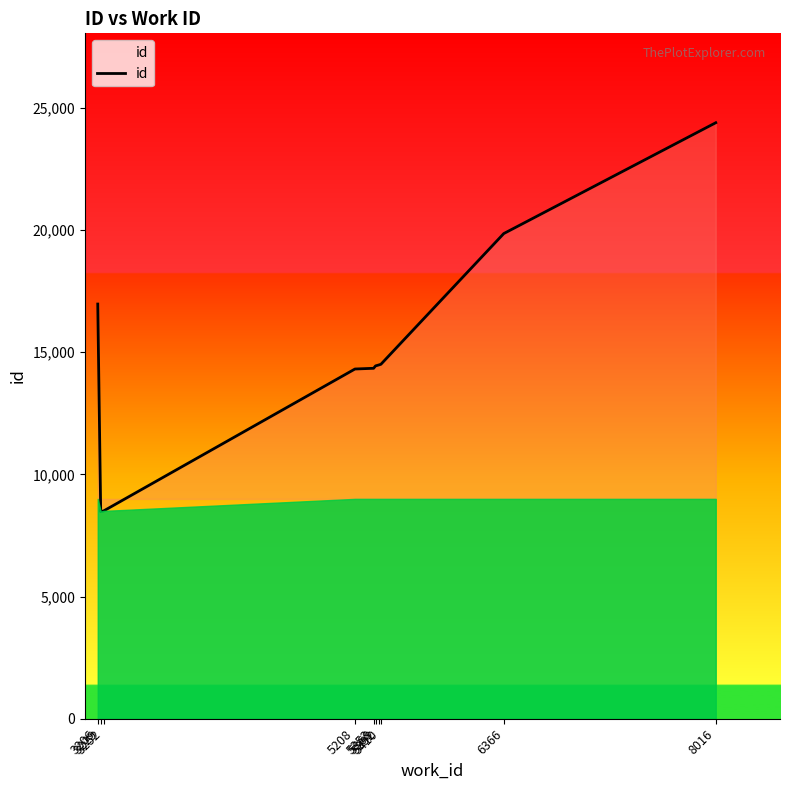

What is the sum of all values?

150311